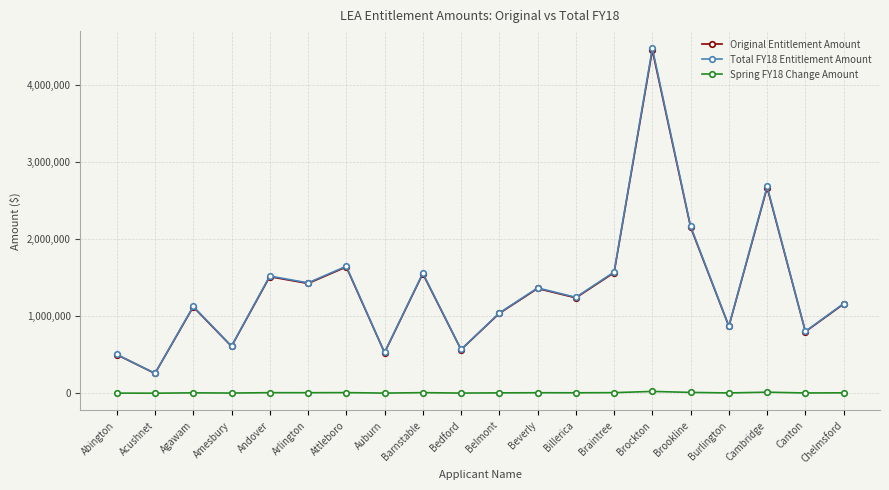

Which series has the largest range (max minus min)?

Total FY18 Entitlement Amount